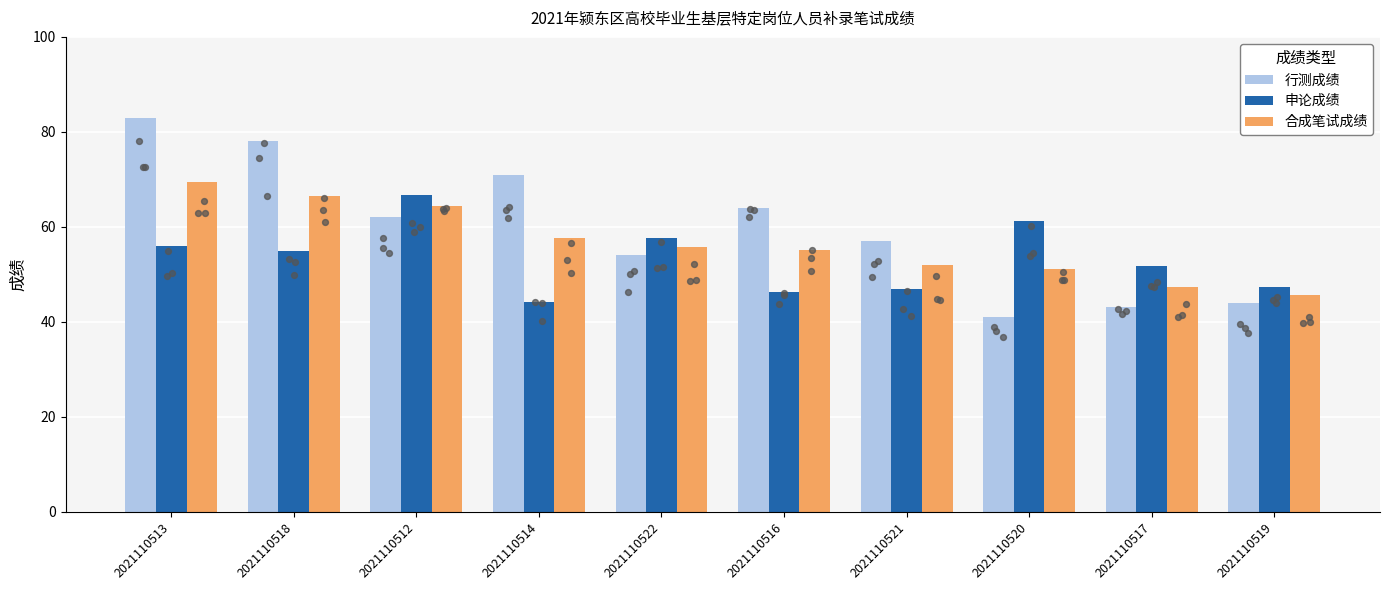

What is the total value across all series at 2021110516?

165.3